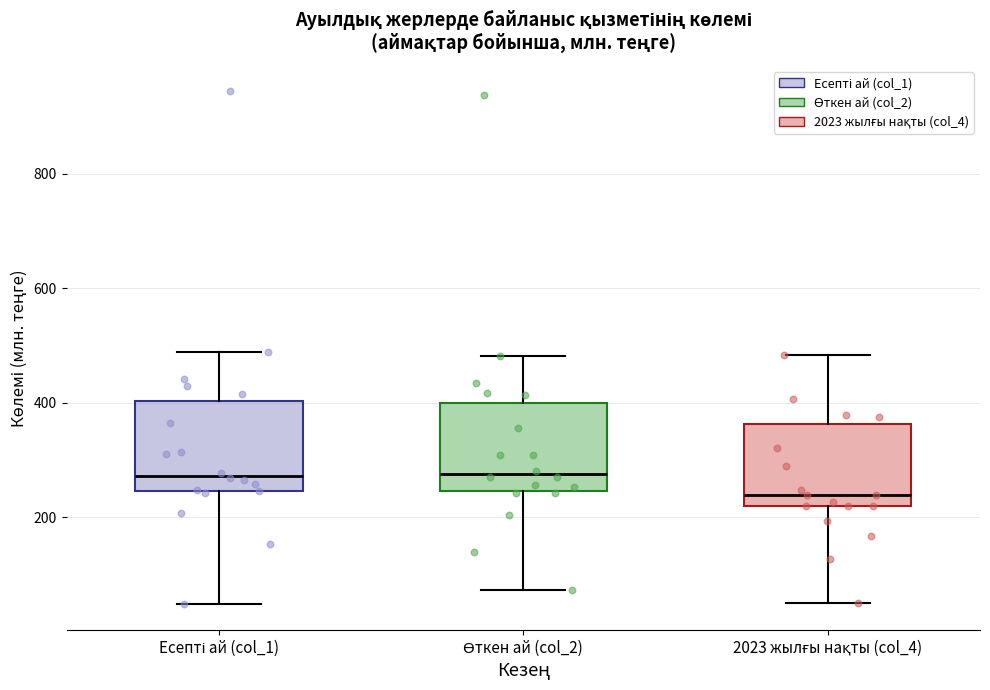

Which box's median line is the lowest?

2023 жылғы нақты (col_4)